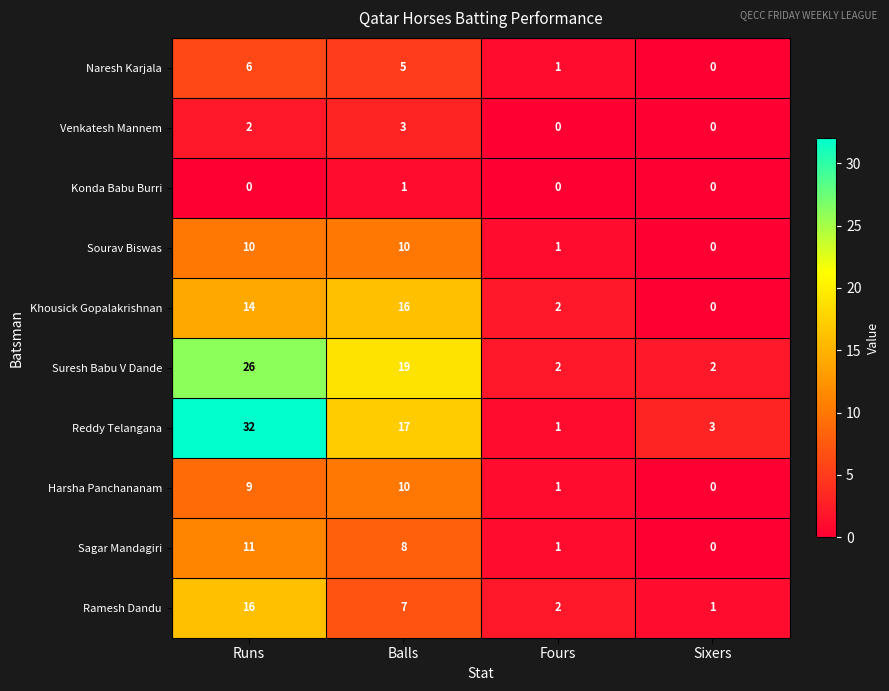

Which series has the widest spread of values?

Reddy Telangana